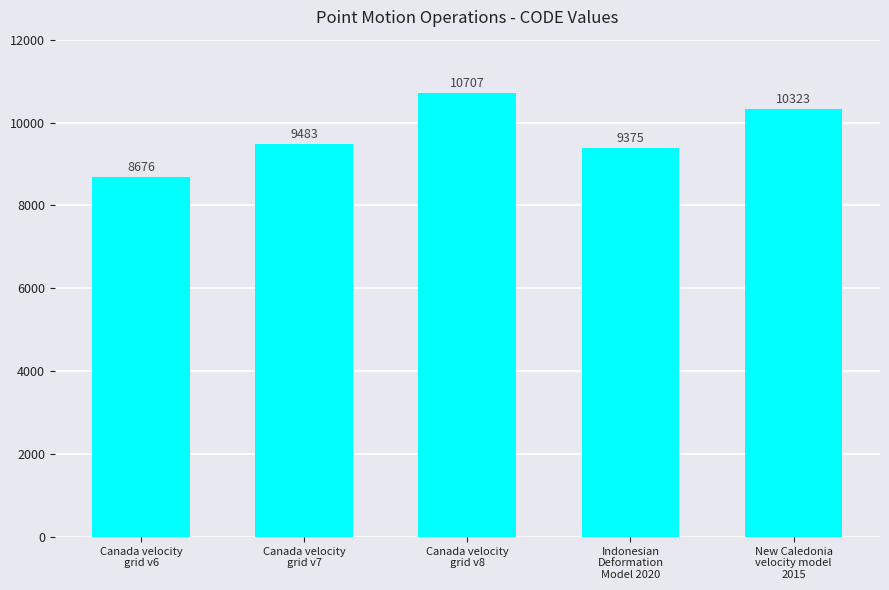

Rank the categories by value from lowest to highest.

Canada velocity
grid v6, Indonesian
Deformation
Model 2020, Canada velocity
grid v7, New Caledonia
velocity model
2015, Canada velocity
grid v8